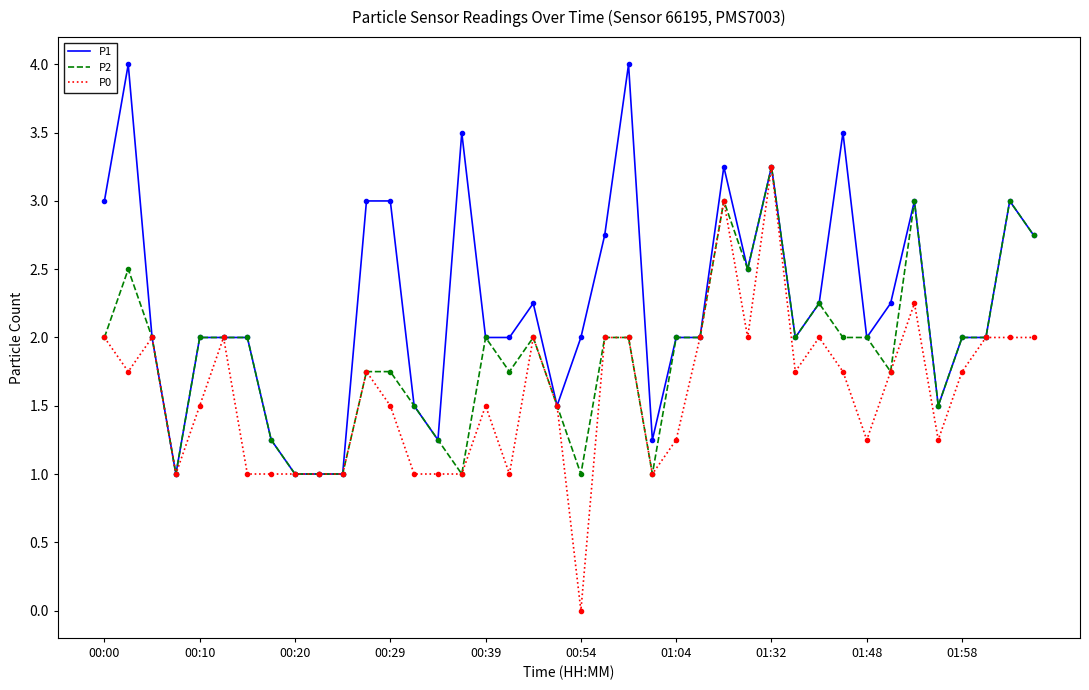

Rank the series by their average value, from highest to lowest.

P1, P2, P0